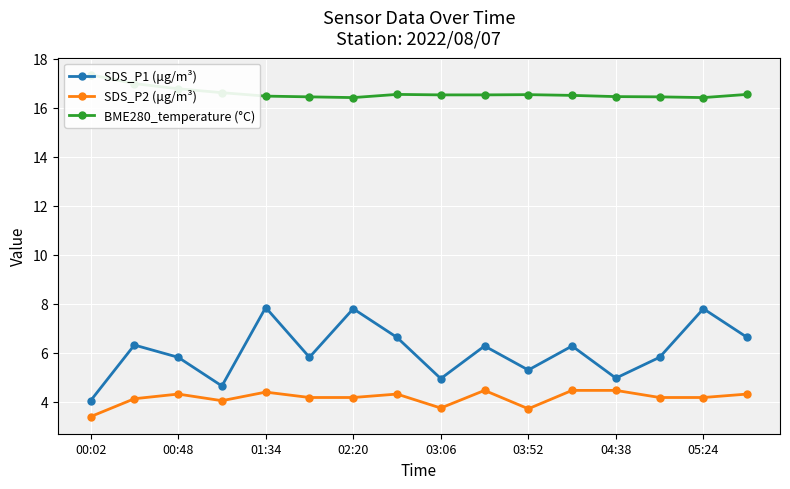

What is the difference between the second highest and second lowest values in the SDS_P2 (μg/m³) series?

0.7